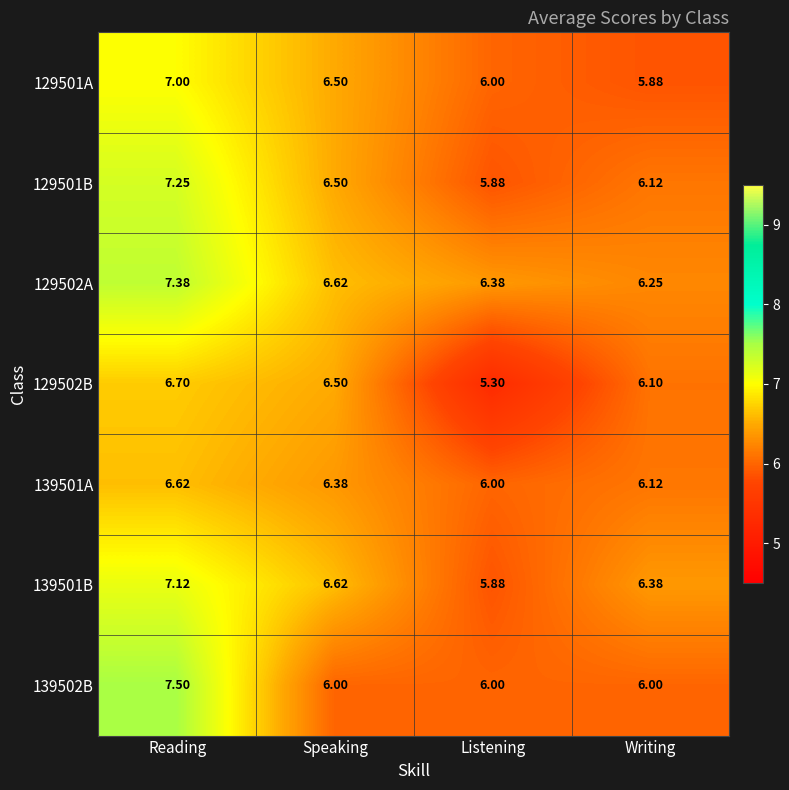

Between Listening and Writing, which series saw the biggest shift?

129502B